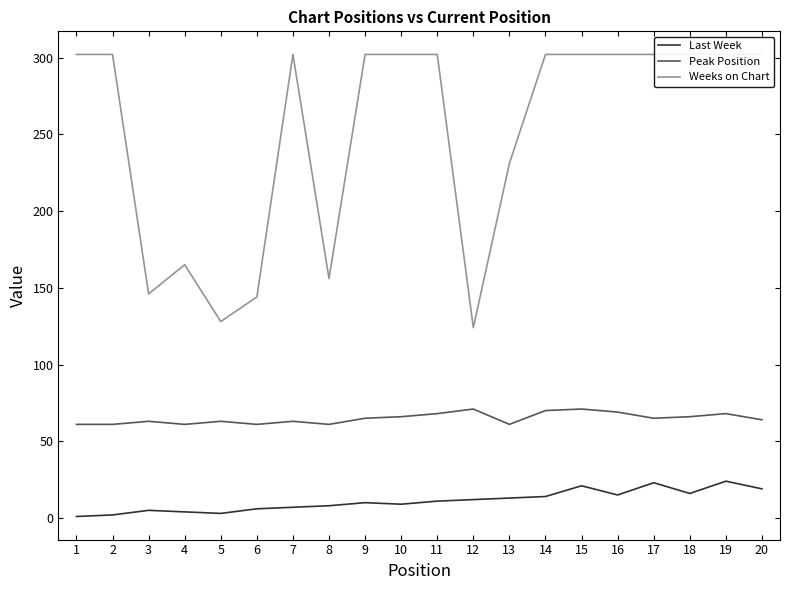

What is the value of the Last Week point at the 2nd from the left?

2